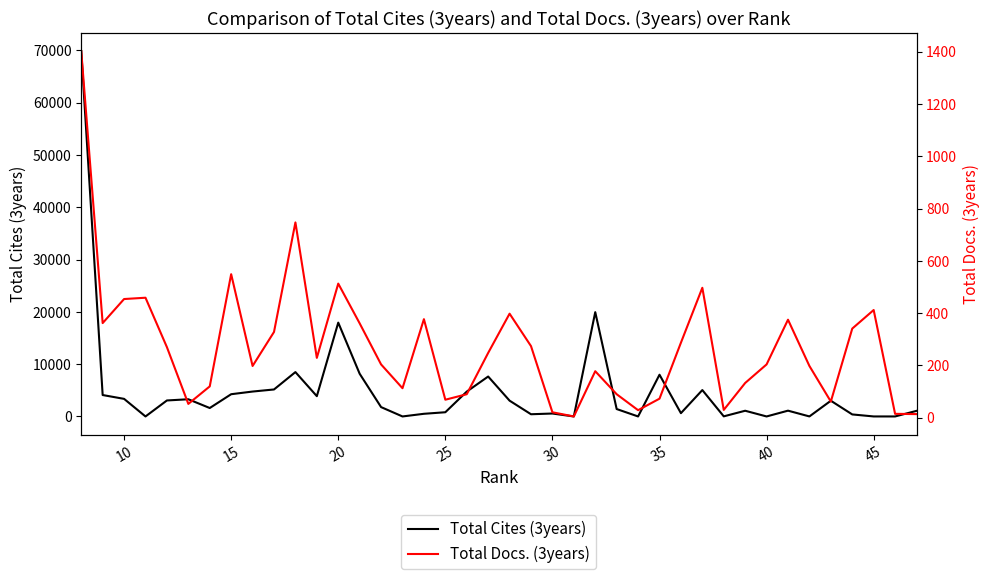

The value of Total Docs. (3years) at 20 is 886. True or false?

False